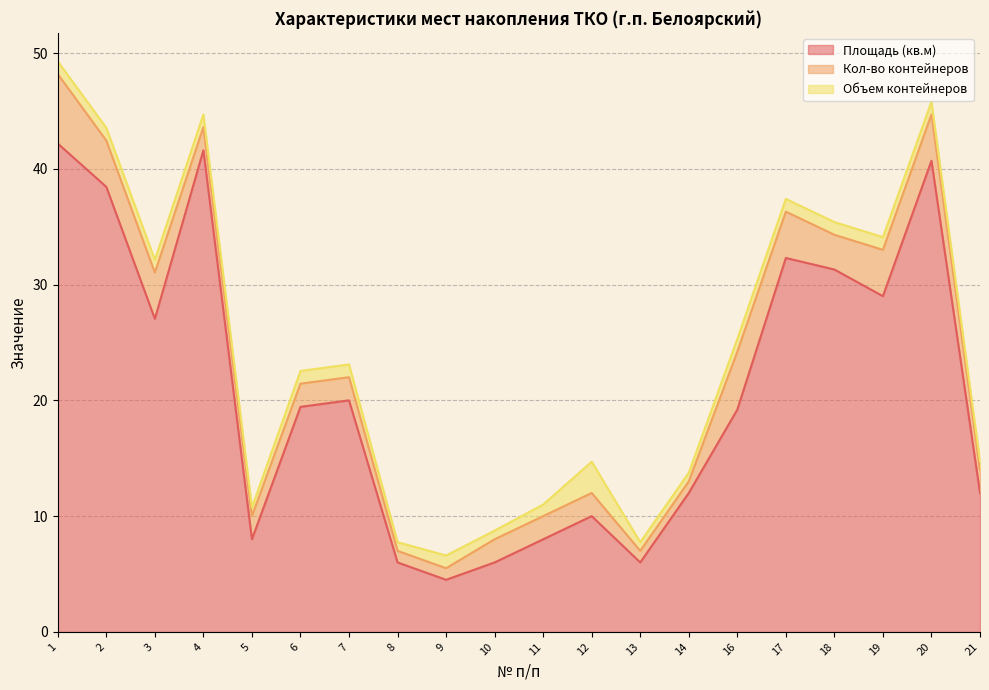

Reading left to right, extract all data points from this chart.

Площадь (кв.м): 42.2	38.4	27.0	41.6	8.0	19.4	20.0	6.0	4.5	6.0	8.0	10.0	6.0	12.0	19.2	32.3	31.3	29.0	40.7	12.0
Кол-во контейнеров: 6.0	4.0	4.0	2.0	2.0	2.0	2.0	1.0	1.0	2.0	2.0	2.0	1.0	1.0	5.0	4.0	3.0	4.0	4.0	2.0
Объем контейнеров: 1.1	1.1	1.1	1.1	0.8	1.1	1.1	0.8	1.1	0.8	1.0	2.7	0.8	0.8	1.1	1.1	1.1	1.1	1.1	0.8